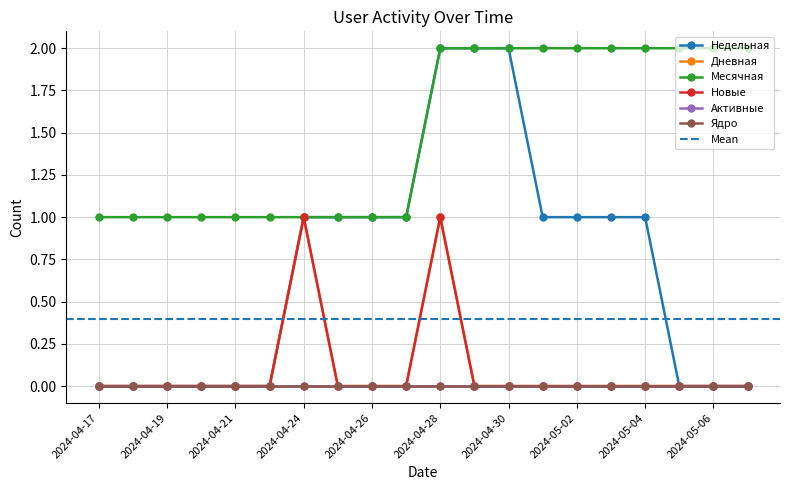

What is the label of the 15th point from the right?

2024-04-22